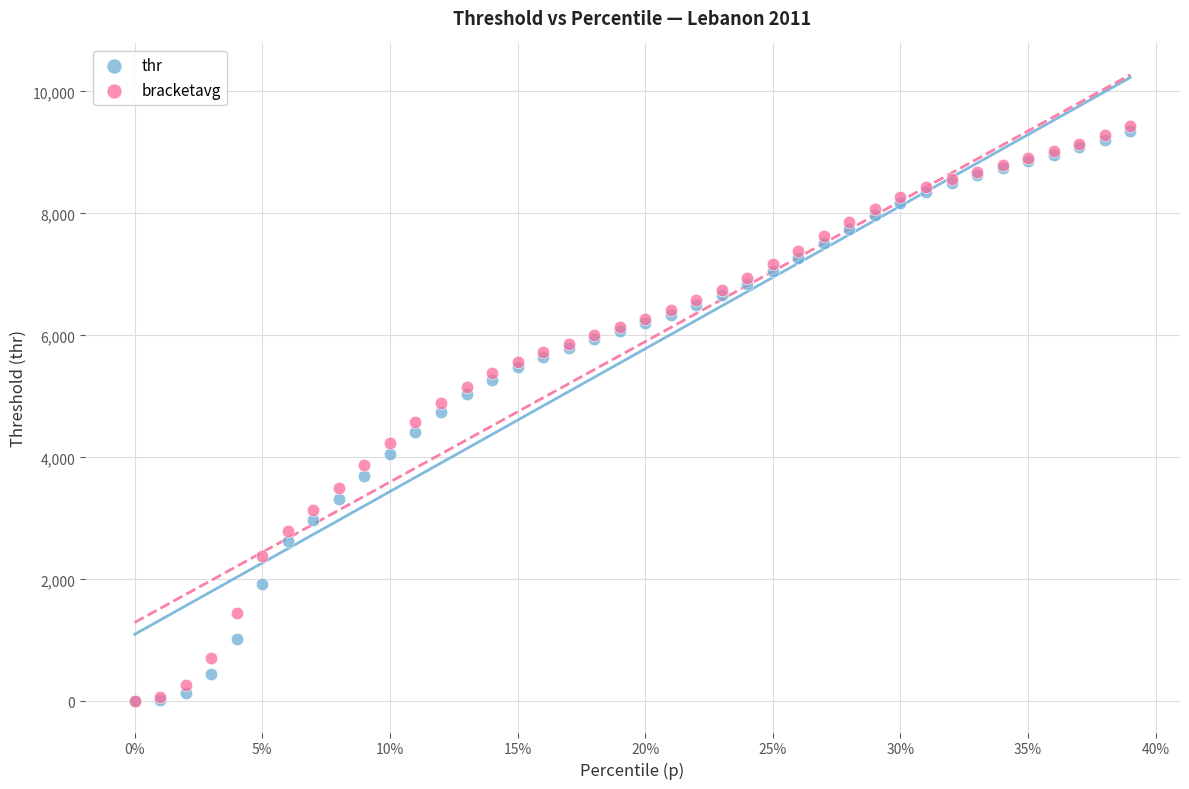

Which series has the largest Y range (max minus min)?

bracketavg